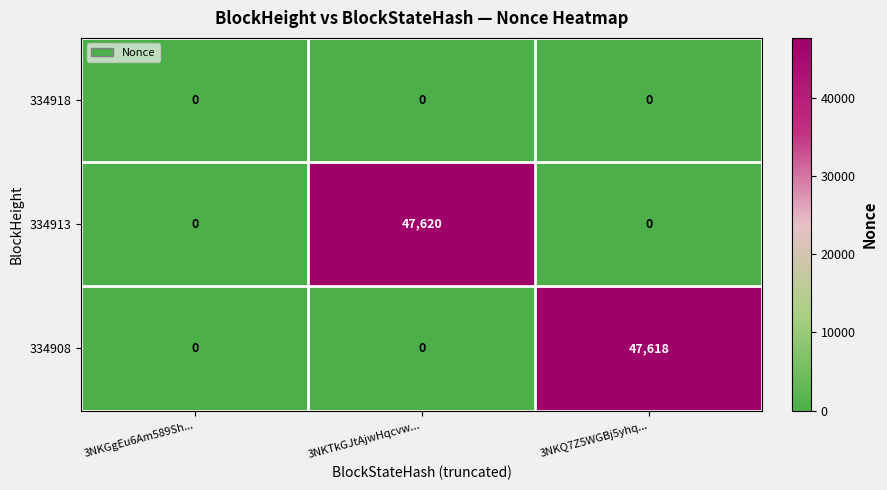

List the series in order of their peak value, lowest first.

334918, 334908, 334913